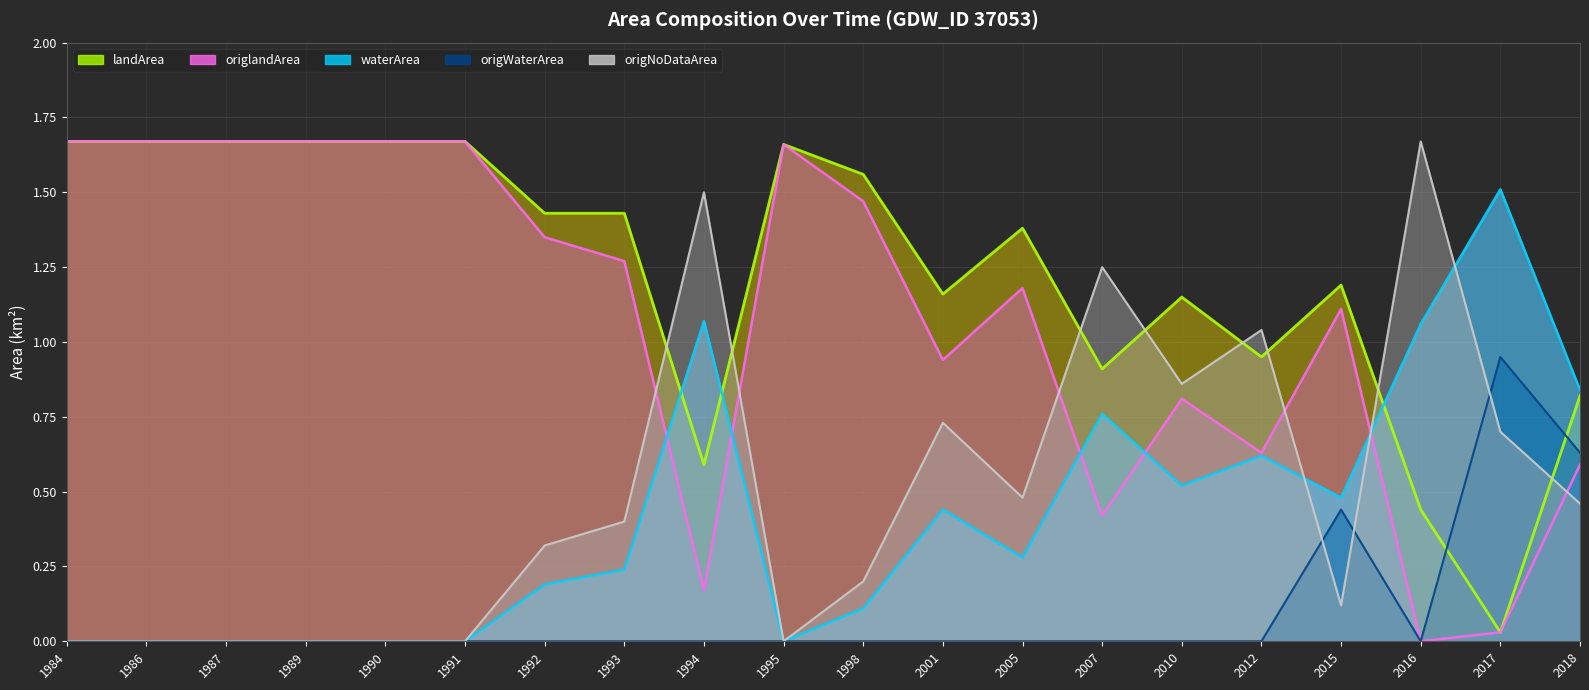

Which series has the largest range (max minus min)?

origlandArea